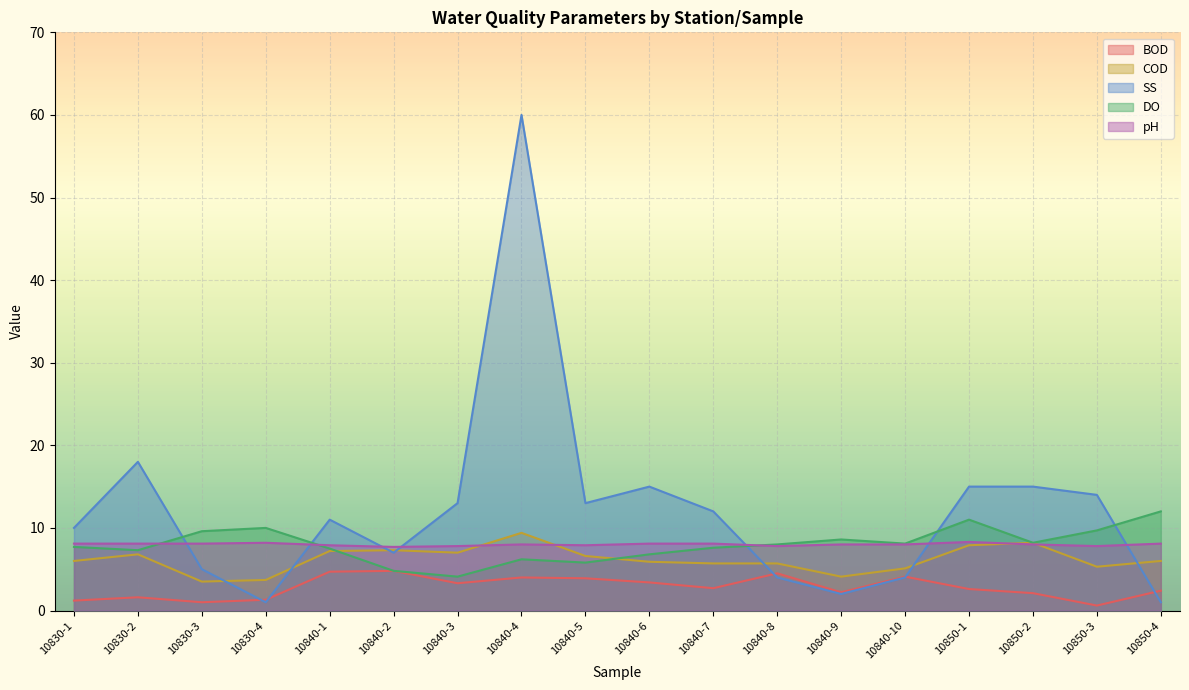

Which series has the largest range (max minus min)?

SS